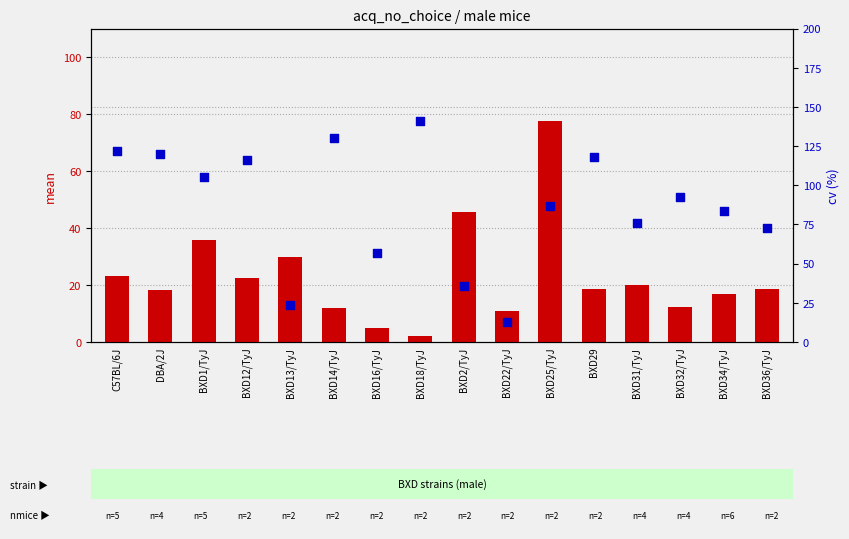

Which series has the largest Y range (max minus min)?

cv (%)